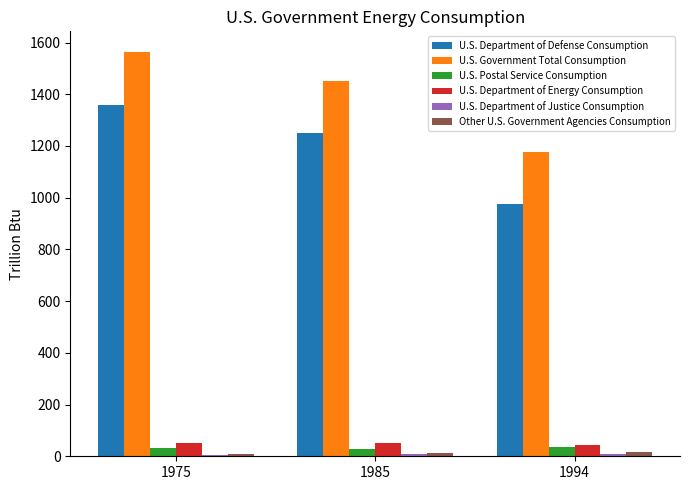

Are the bars grouped side by side (vs. stacked)?

Yes